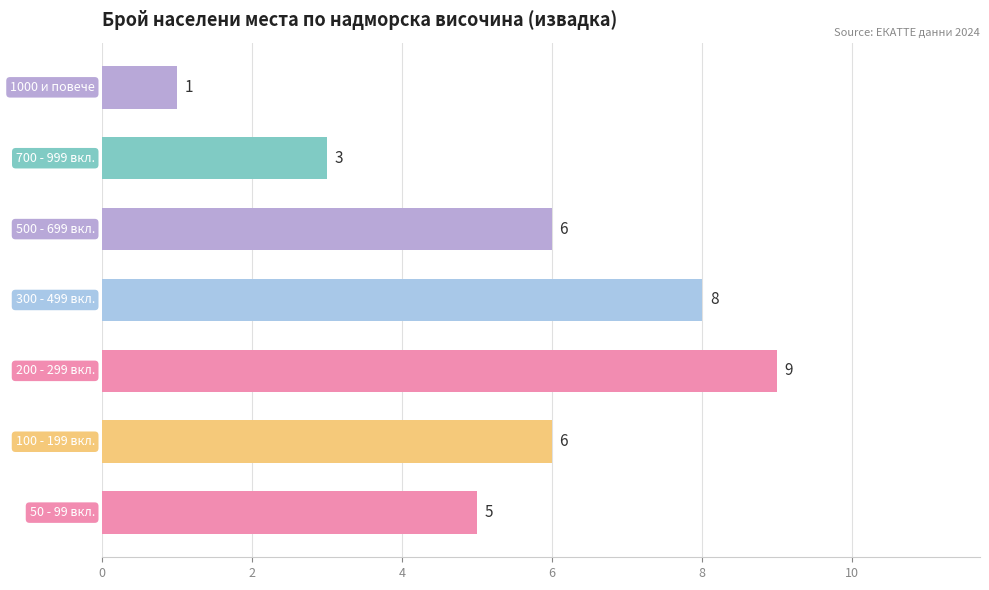

What is the greatest value displayed?

9